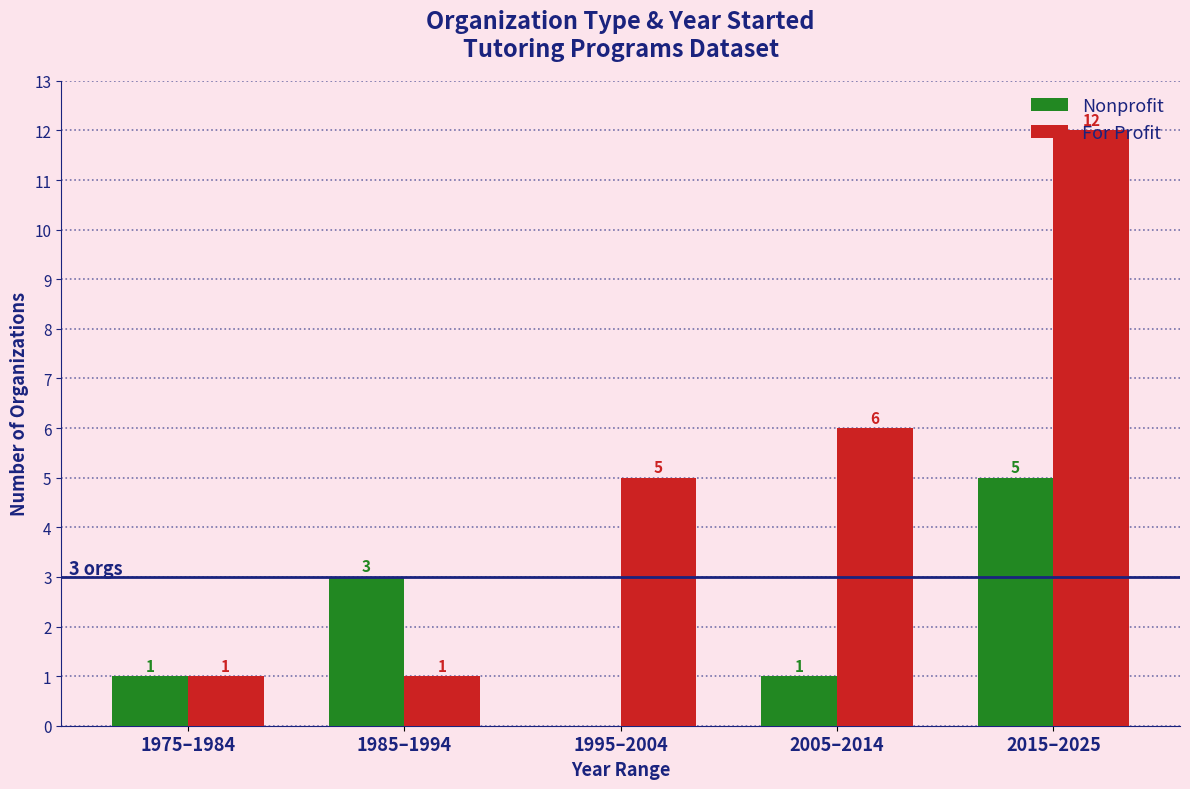

At which category is the sum across all series the highest?

2015–2025